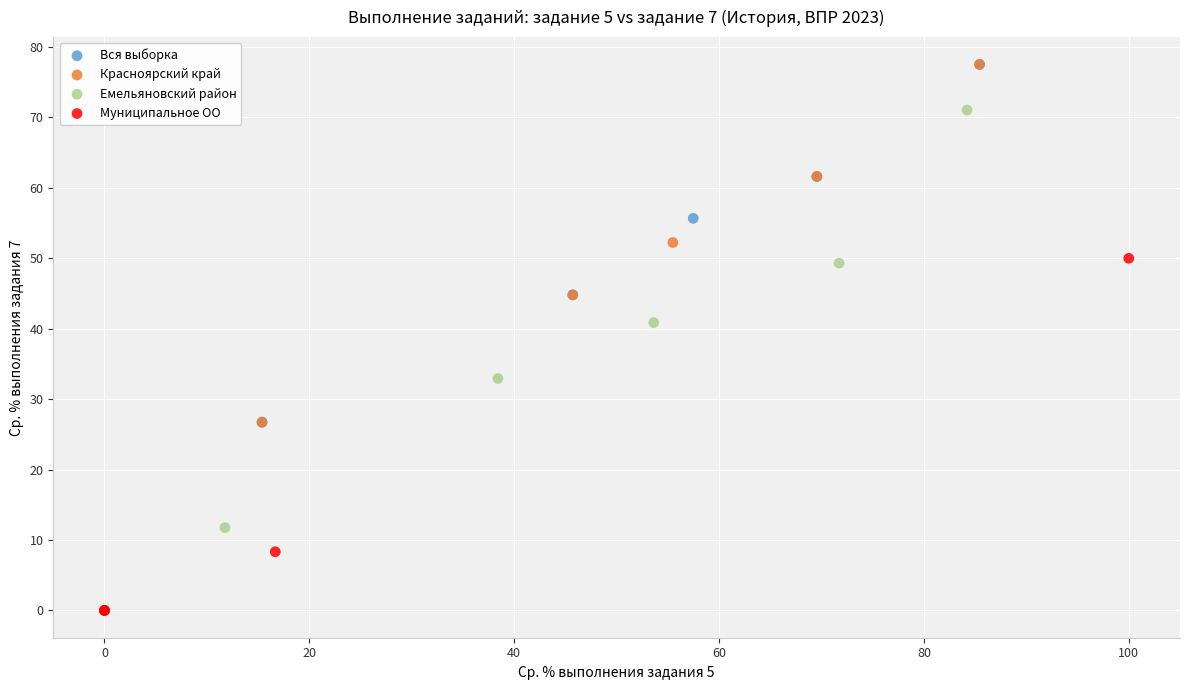

Which series has the widest spread of Y values?

Емельяновский район